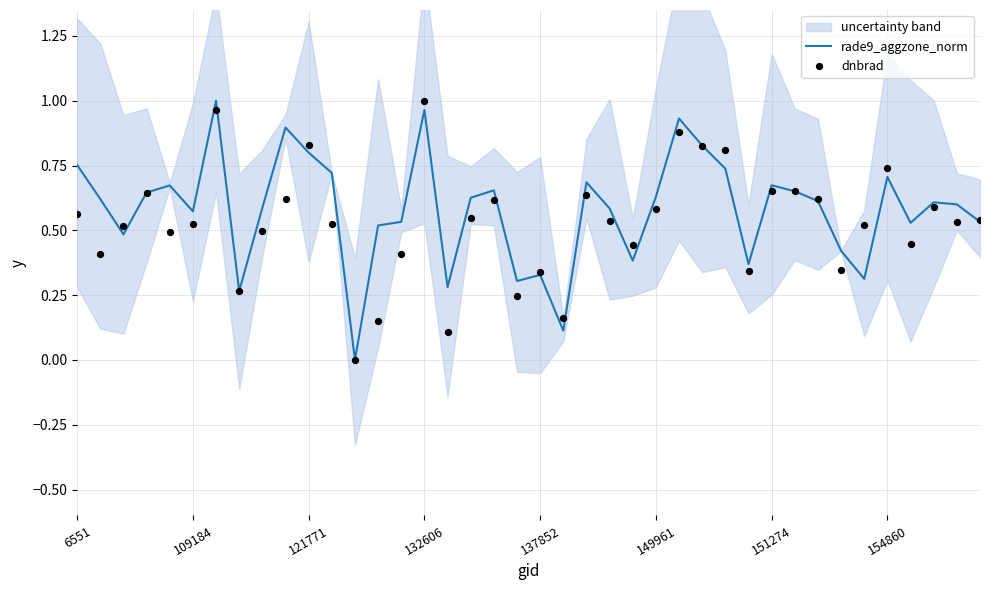

What are all the series names shown in the legend?

rade9_aggzone_norm, dnbrad